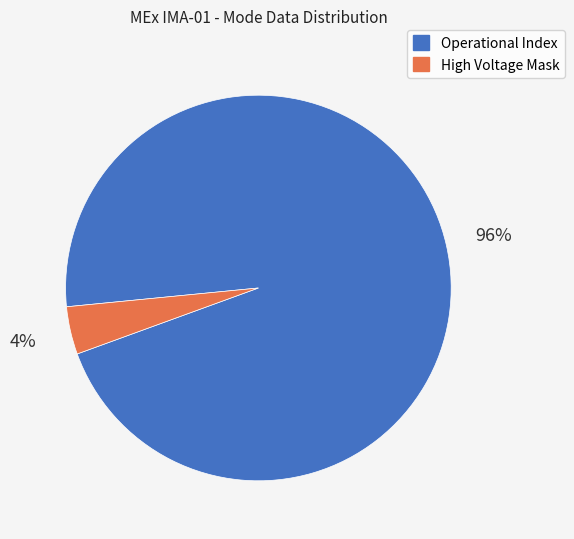

What is the majority slice?

Operational Index